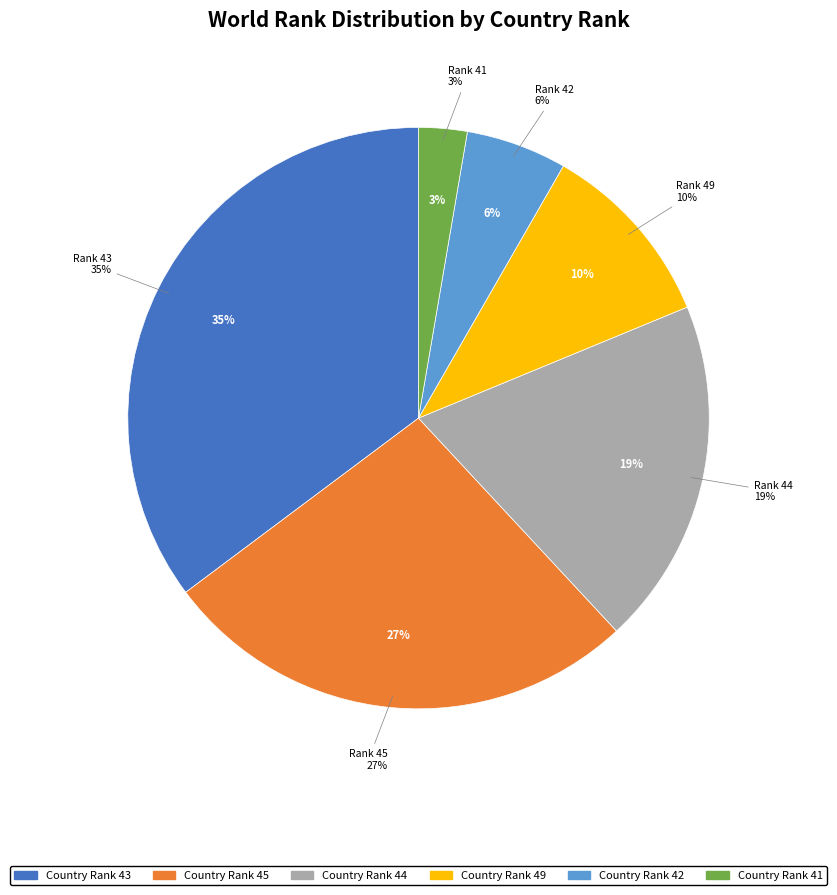

The 44 slice represents 1% of the pie. True or false?

False